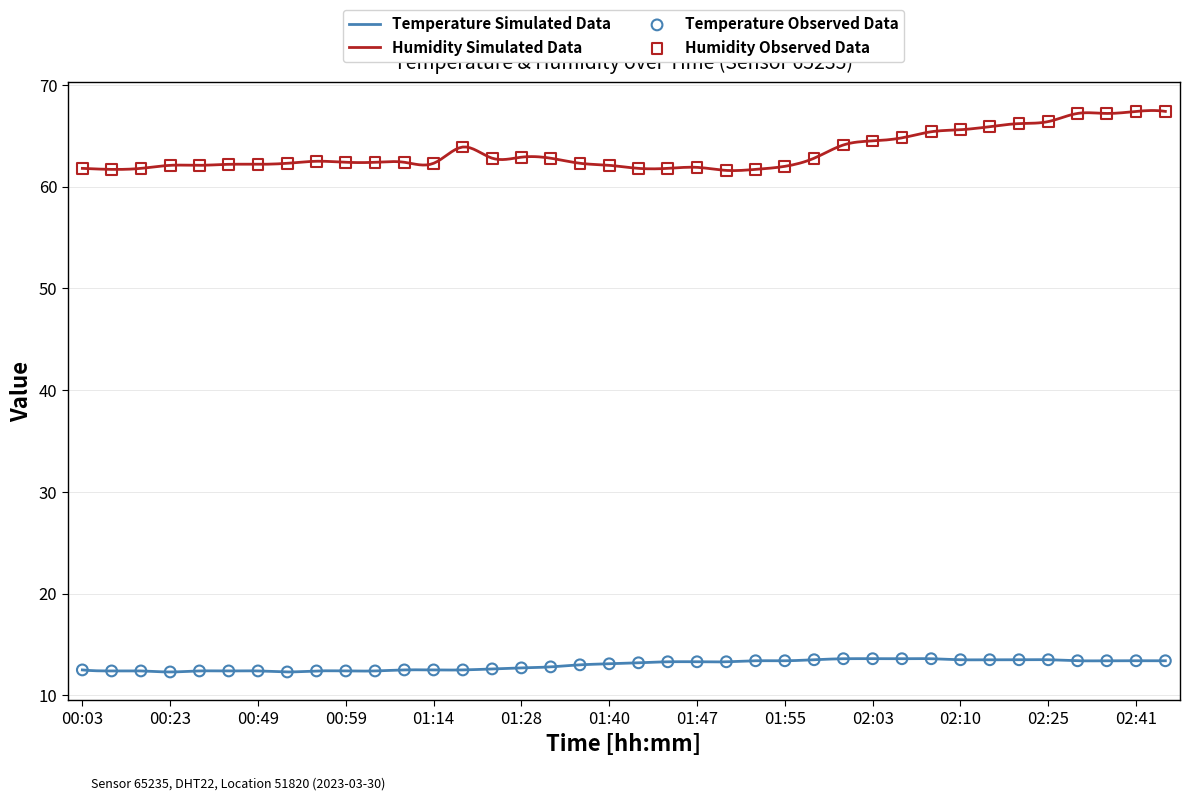

Which series has the largest total across all categories?

humidity